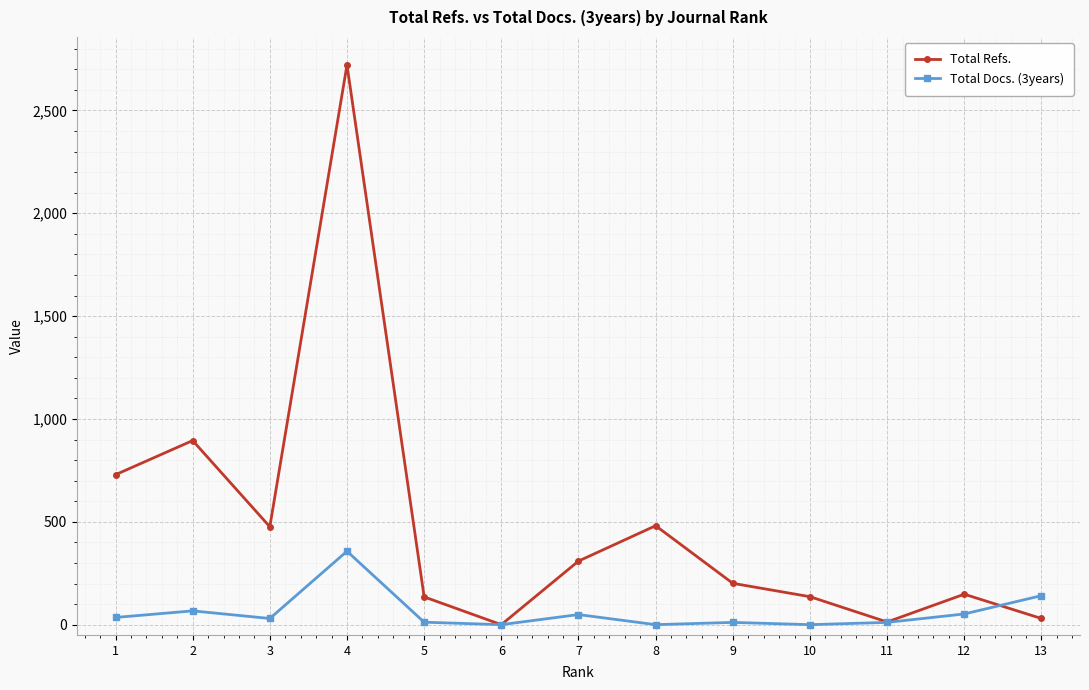

In Total Refs., how many points are higher than both neighbors (excluding endpoints)?

4